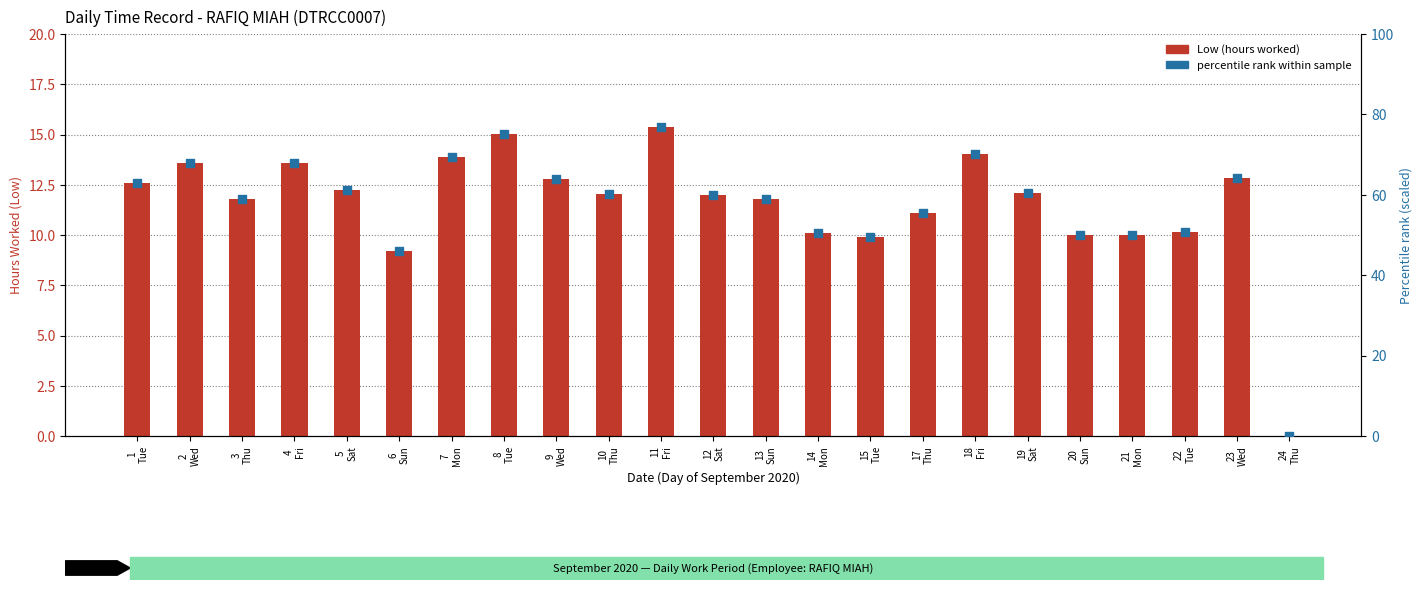

Is the value of percentile rank within sample at 12
Sat greater than the value of Low (hours worked) at 5
Sat?

Yes